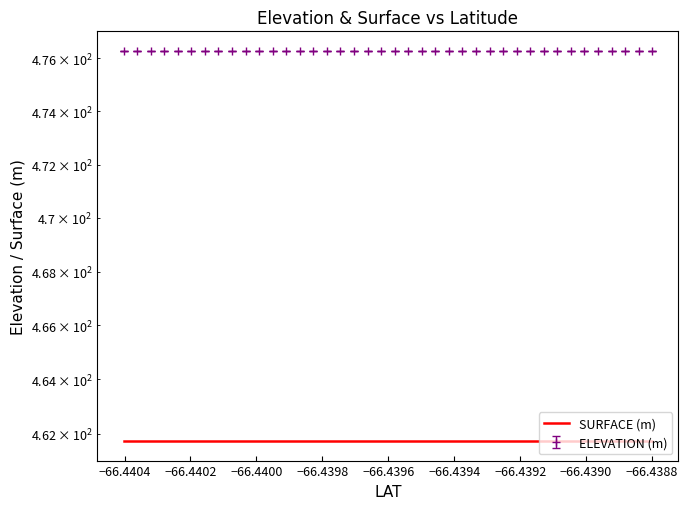

How many categories are shown in the chart?

40